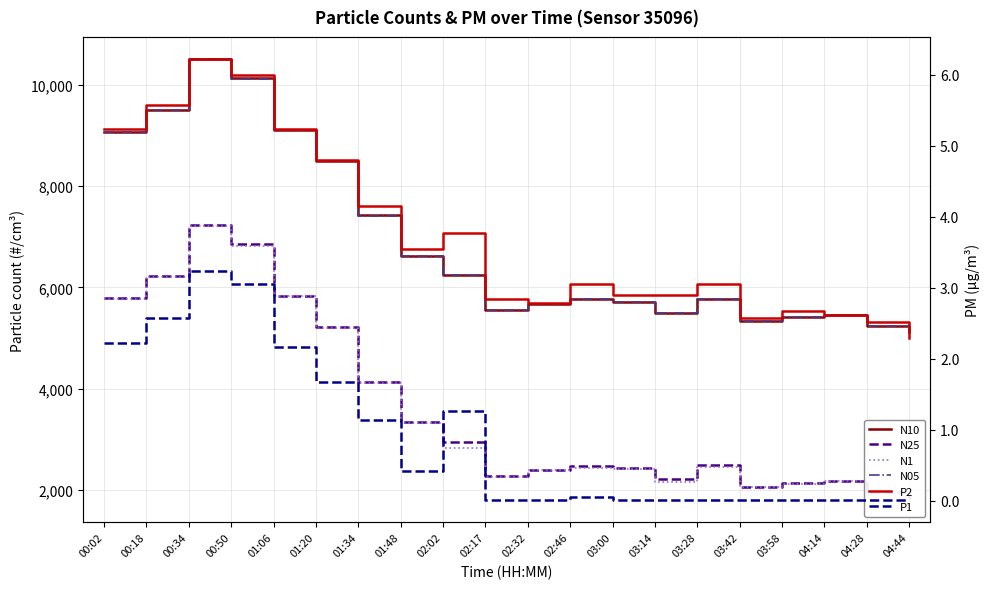

Reading right to left, extract all data points from this chart.

N10: 04:44=5110.8	04:28=5236.2	04:14=5459.9	03:58=5408.7	03:42=5344.3	03:28=5779.3	03:14=5495.3	03:00=5717.7	02:46=5765.0	02:32=5673.2	02:17=5557.3	02:02=6247.0	01:48=6623.5	01:34=7421.2	01:20=8494.3	01:06=9116.8	00:50=10126.6	00:34=10511.8	00:18=9507.1	00:02=9075.3
N25: 04:44=1829.5	04:28=1959.2	04:14=2182.9	03:58=2129.8	03:42=2067.3	03:28=2497.2	03:14=2210.9	03:00=2438.4	02:46=2481.3	02:32=2396.2	02:17=2277.1	02:02=2952.3	01:48=3343.7	01:34=4140.2	01:20=5217.1	01:06=5839.6	00:50=6848.1	00:34=7234.5	00:18=6228.3	00:02=5796.9
N1: 04:44=1797.1	04:28=1953.2	04:14=2176.2	03:58=2111.6	03:42=2061.0	03:28=2458.3	03:14=2158.0	03:00=2416.5	02:46=2432.5	02:32=2388.9	02:17=2250.4	02:02=2833.9	01:48=3316.6	01:34=4103.7	01:20=5201.1	01:06=5821.7	00:50=6819.5	00:34=7212.1	00:18=6199.8	00:02=5772.1
N05: 04:44=5110.1	04:28=5236.1	04:14=5459.8	03:58=5408.3	03:42=5344.2	03:28=5778.5	03:14=5494.1	03:00=5717.3	02:46=5763.9	02:32=5673.2	02:17=5556.7	02:02=6244.2	01:48=6623.0	01:34=7420.5	01:20=8494.1	01:06=9116.7	00:50=10126.3	00:34=10511.7	00:18=9506.7	00:02=9075.0
P2: 04:44=2.3	04:28=2.5	04:14=2.6	03:58=2.7	03:42=2.6	03:28=3.1	03:14=2.9	03:00=2.9	02:46=3.1	02:32=2.8	02:17=2.8	02:02=3.8	01:48=3.5	01:34=4.2	01:20=4.8	01:06=5.2	00:50=6.0	00:34=6.2	00:18=5.6	00:02=5.2
P1: 04:44=0.0	04:28=0.0	04:14=0.0	03:58=0.0	03:42=0.0	03:28=0.0	03:14=0.0	03:00=0.0	02:46=0.1	02:32=0.0	02:17=0.0	02:02=1.3	01:48=0.4	01:34=1.1	01:20=1.7	01:06=2.2	00:50=3.1	00:34=3.2	00:18=2.6	00:02=2.2